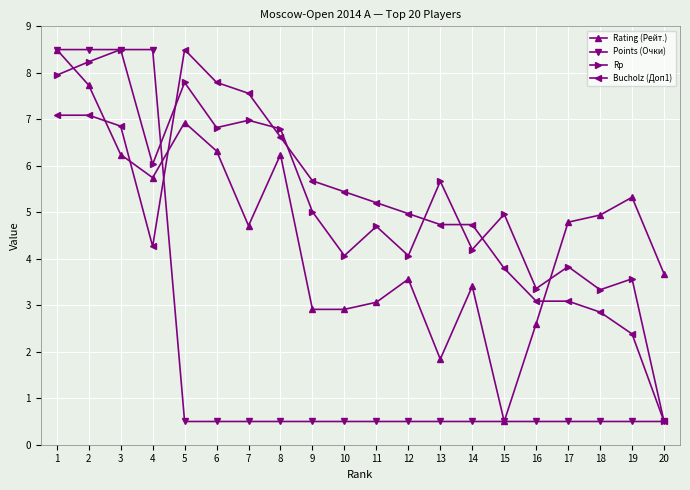

Where is the first local minimum for Rp?

4